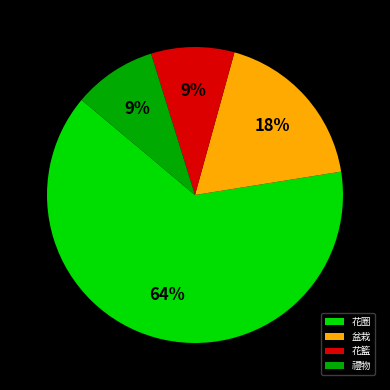

How many slices are in this pie chart?

4